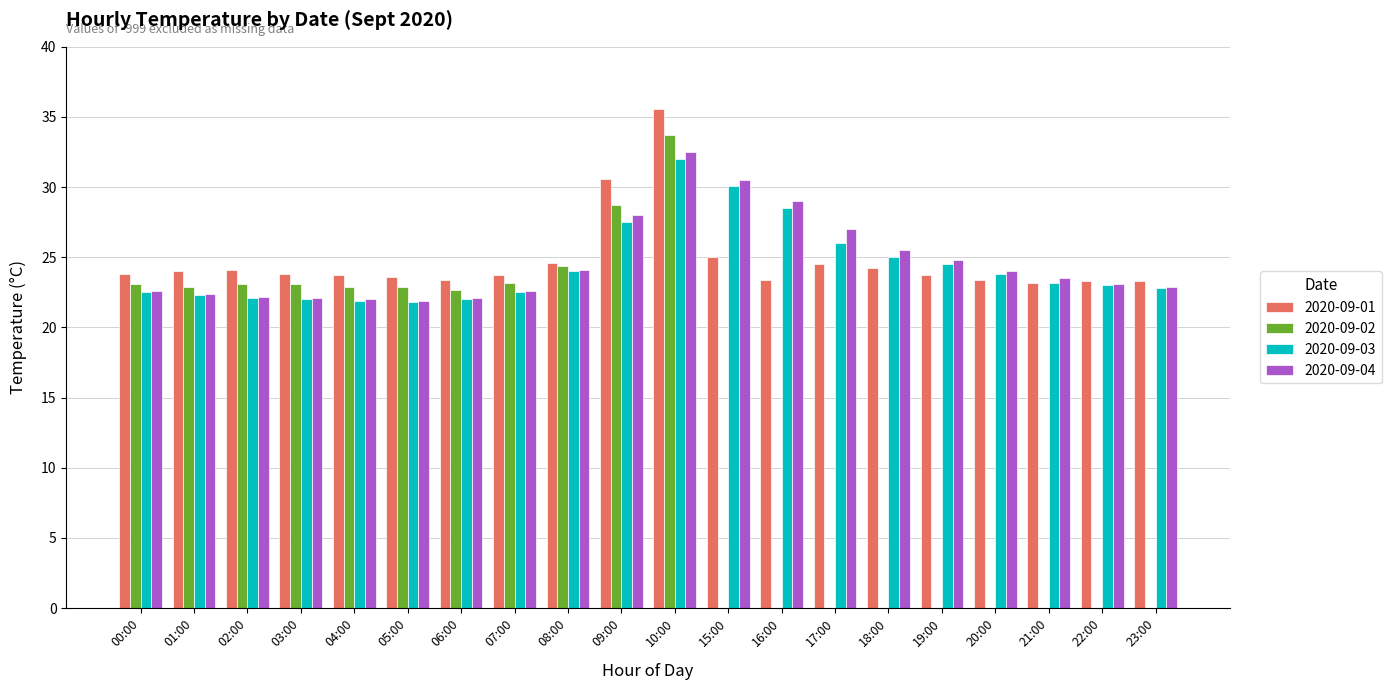

What is the sum of all 2020-09-02 values?

270.7